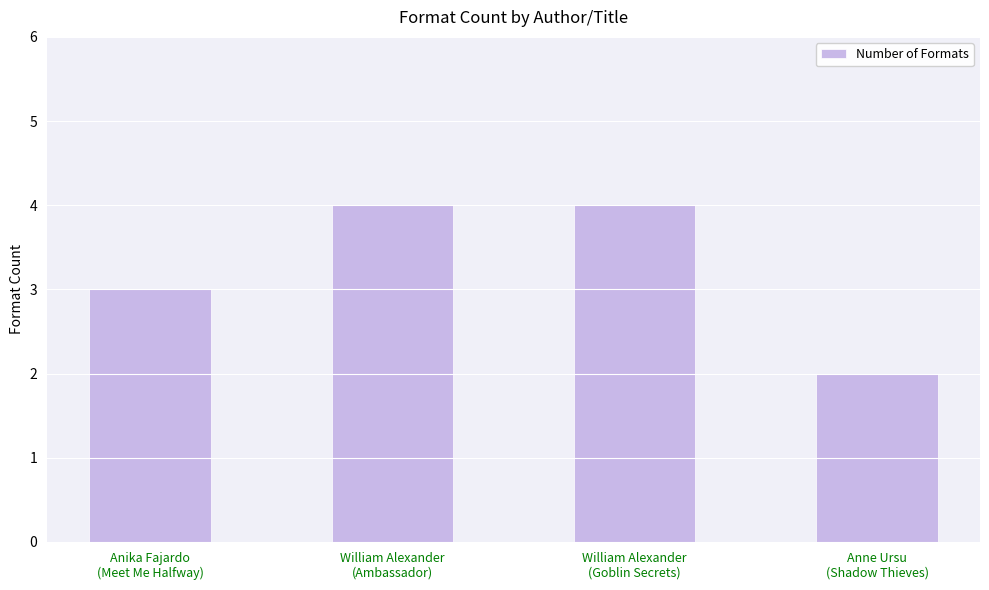

How many bars are there in total?

4